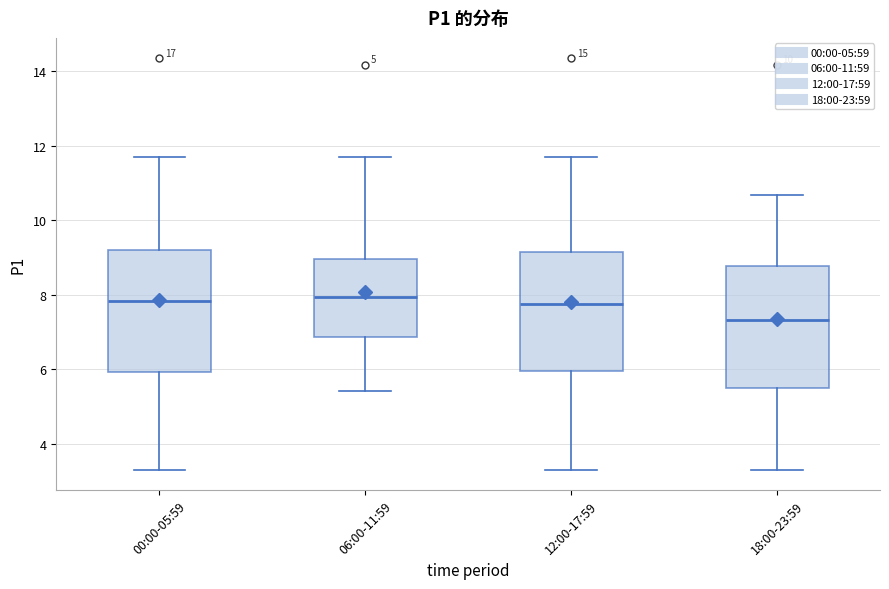

Where does the median line of the box for 18:00-23:59 sit on the y-axis? The values are not printed on the chart, so give them approximately, as read against the axis.

7.4